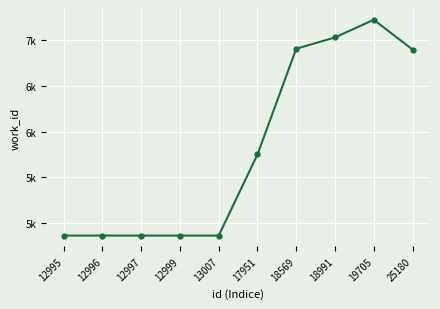

Reading left to right, what are all the values shown in this chart?

12995=4863	12996=4863	12997=4863	12999=4863	13007=4863	17951=5751	18569=6909	18991=7033	19705=7226	25180=6900